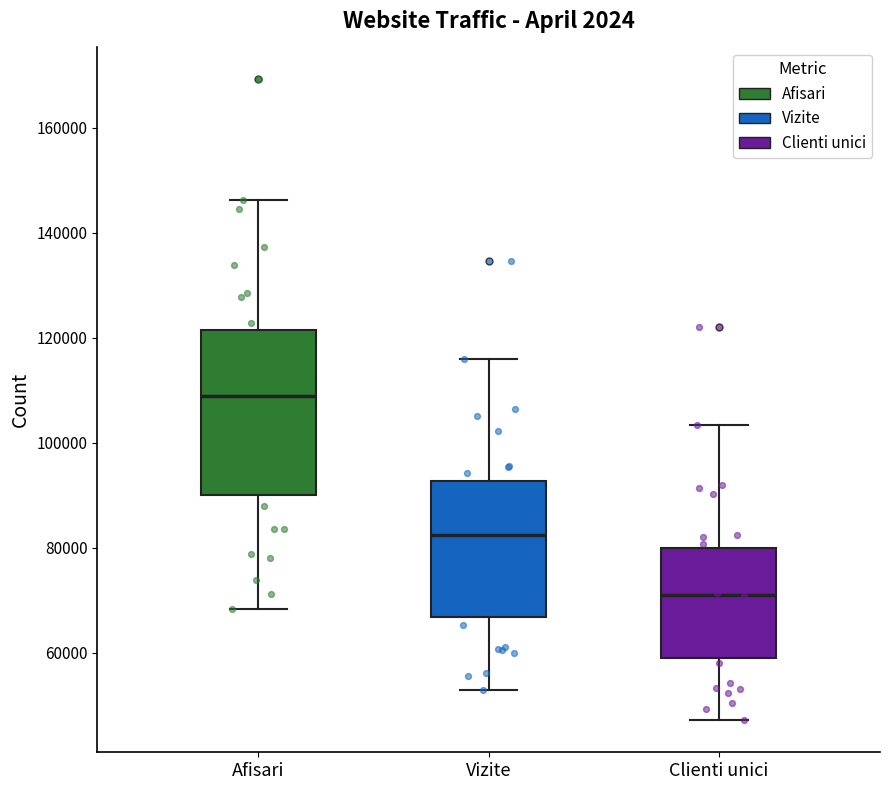

Where is the lower edge of the box for Clienti unici on the y-axis? The values are not printed on the chart, so give them approximately, as read against the axis.

58000